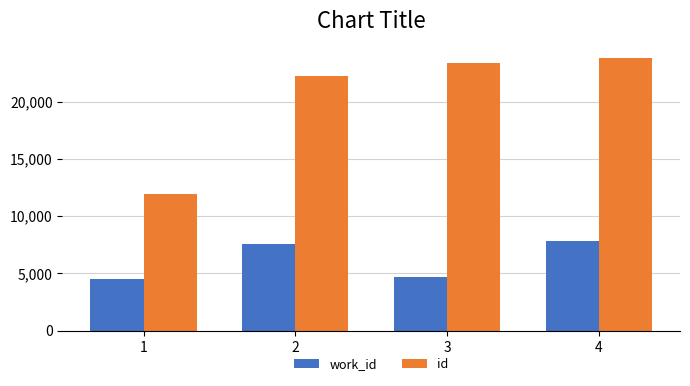

At which category is the sum across all series the highest?

4